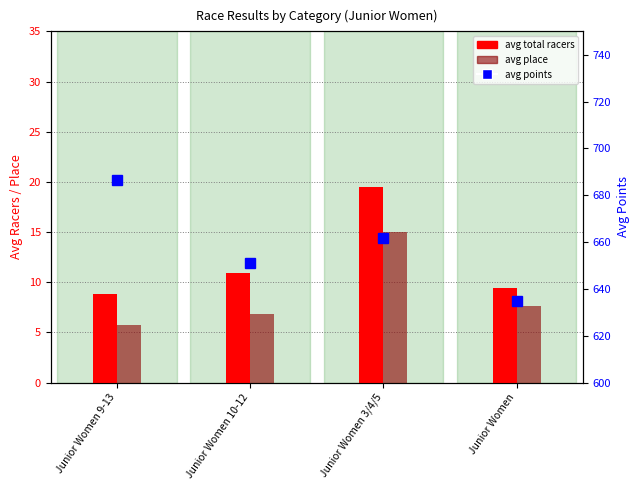

List the series in order of their peak value, lowest first.

avg place, avg total racers, avg points